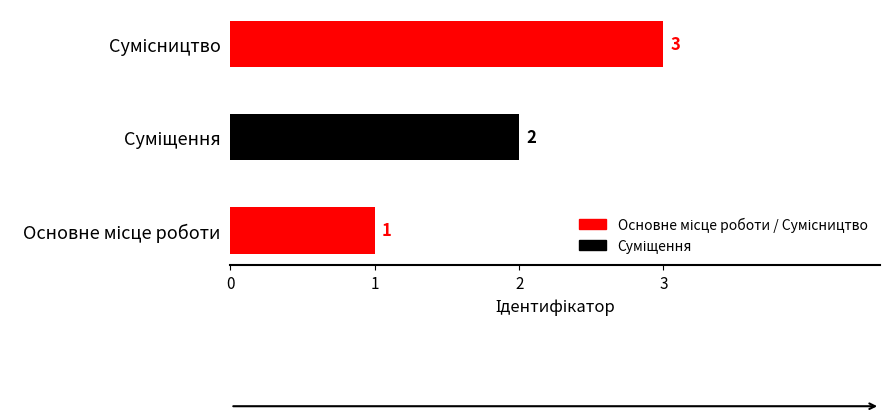

What is the minimum value shown in the chart?

1